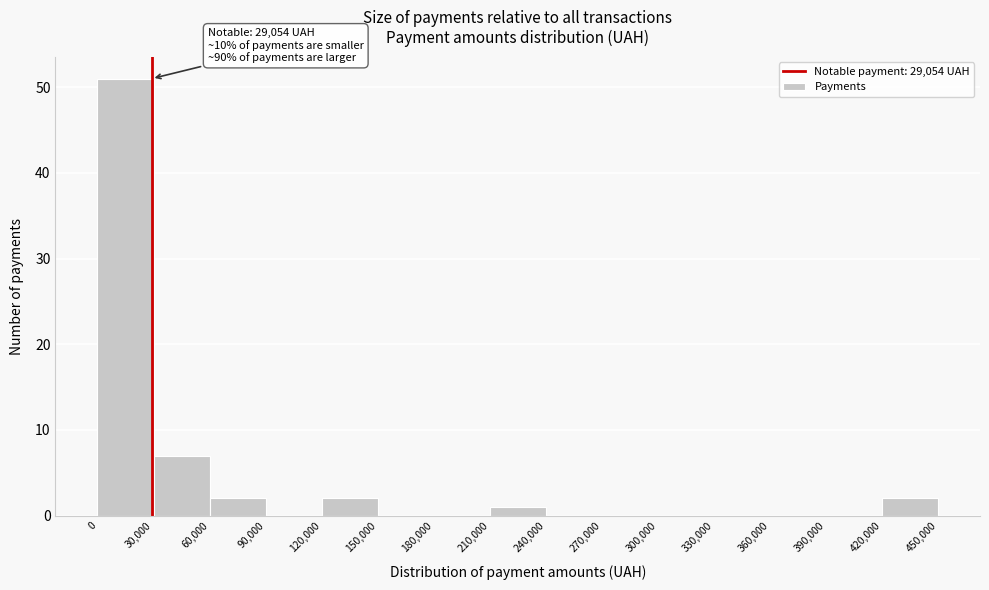

Which range on the x-axis has the tallest bar?

0 to 30,000